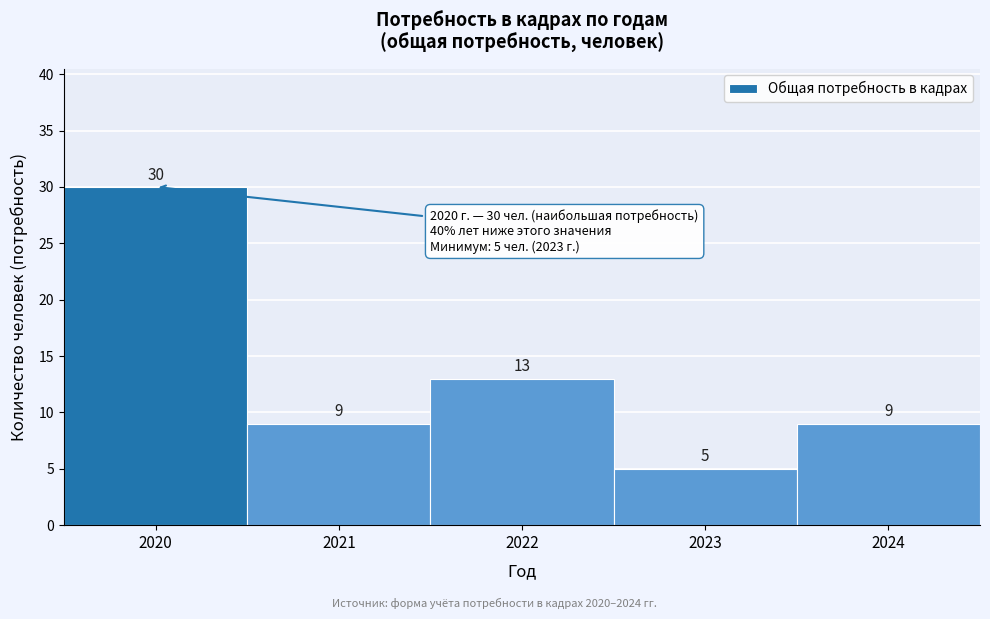

Reading right to left, list all the values displayed in this chart.

2024=9	2023=5	2022=13	2021=9	2020=30